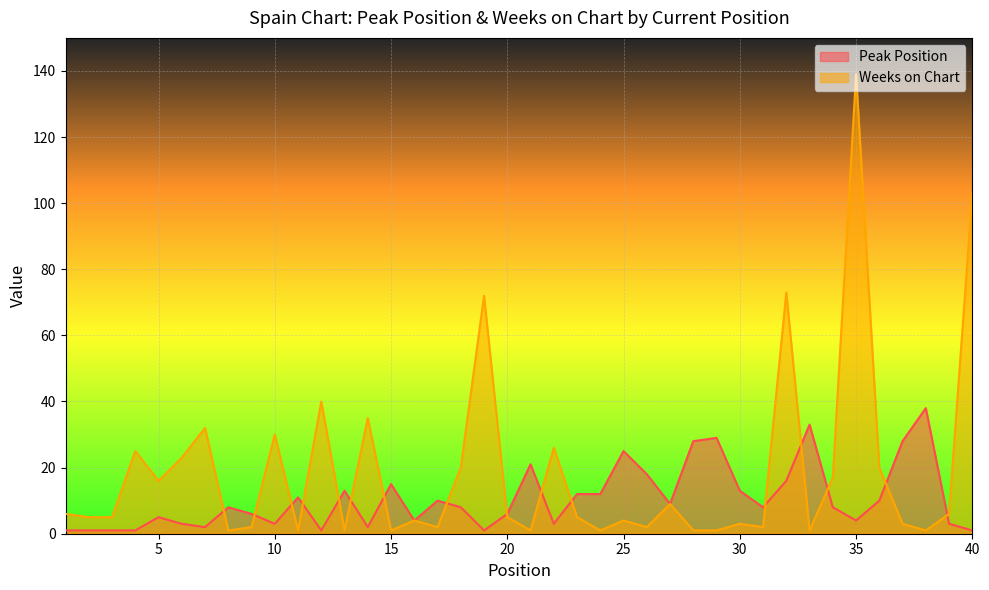

Where is the first local maximum for Weeks on Chart?

4